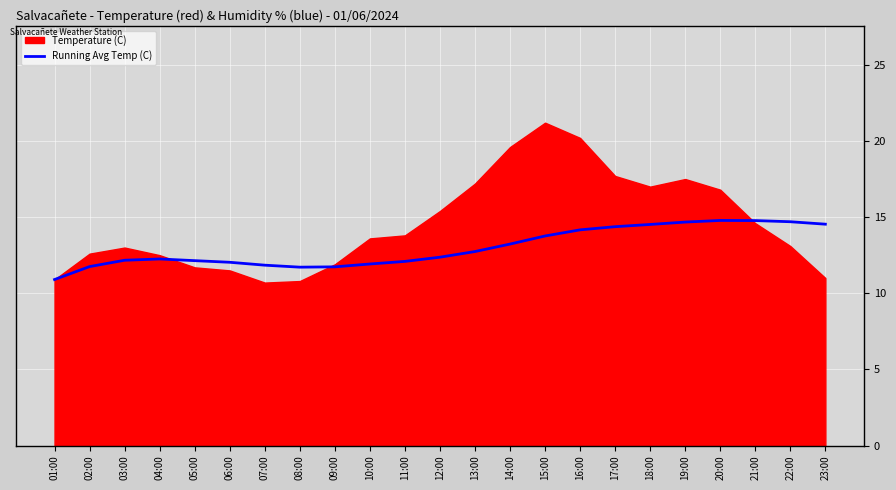

The value of Running Avg Temp (C) at 13:00 is 17.2. True or false?

False